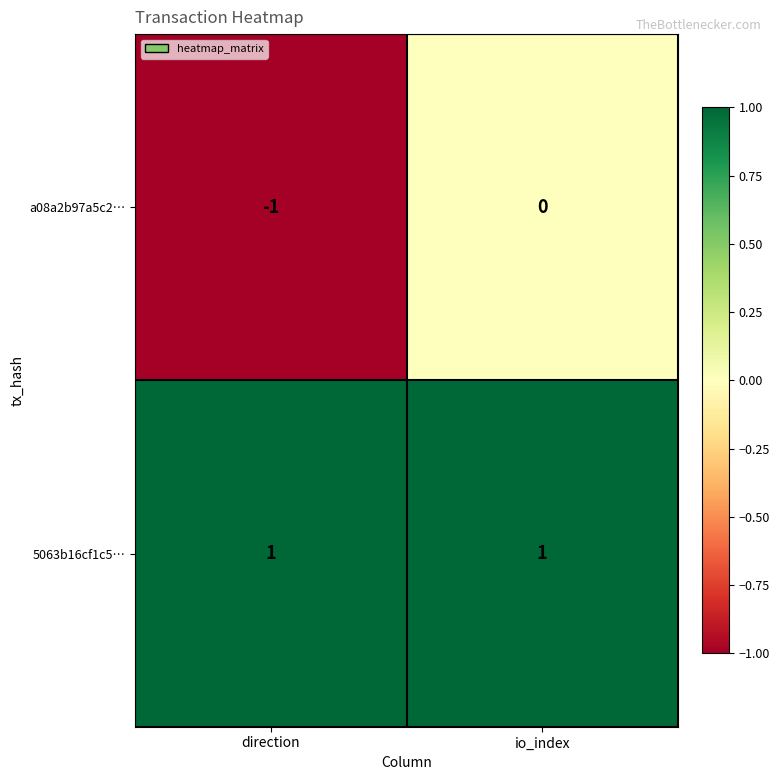

What is the spread (max minus min) of values at direction?

2